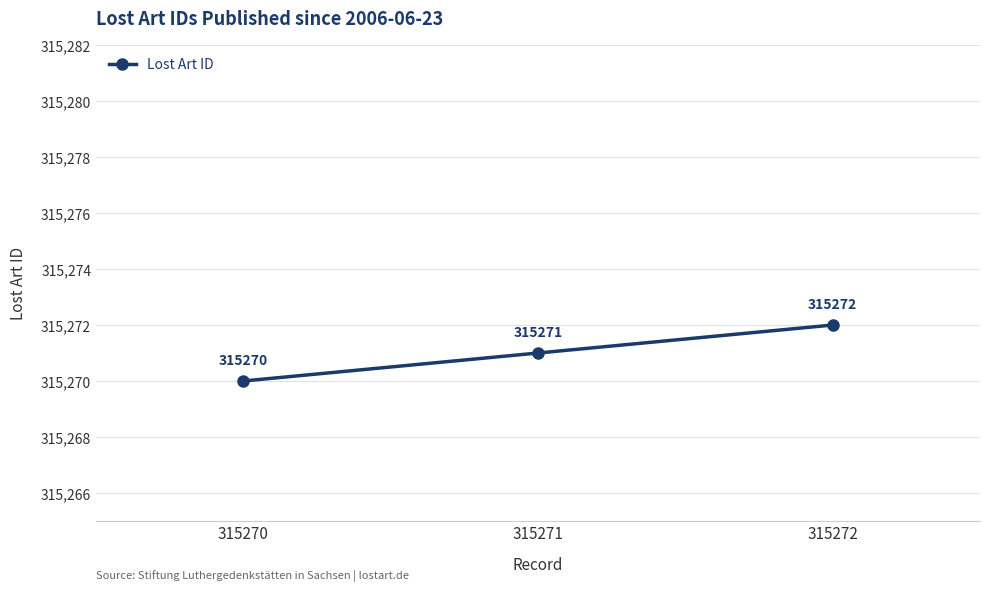

How many data points are less than 315271?

1